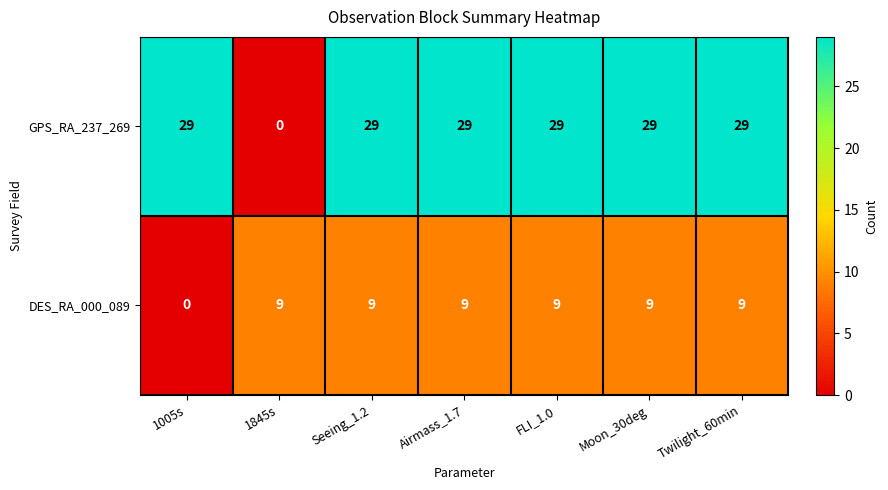

Reading left to right, extract all data points from this chart.

GPS_RA_237_269: 1005s=29	1845s=0	Seeing_1.2=29	Airmass_1.7=29	FLI_1.0=29	Moon_30deg=29	Twilight_60min=29
DES_RA_000_089: 1005s=0	1845s=9	Seeing_1.2=9	Airmass_1.7=9	FLI_1.0=9	Moon_30deg=9	Twilight_60min=9